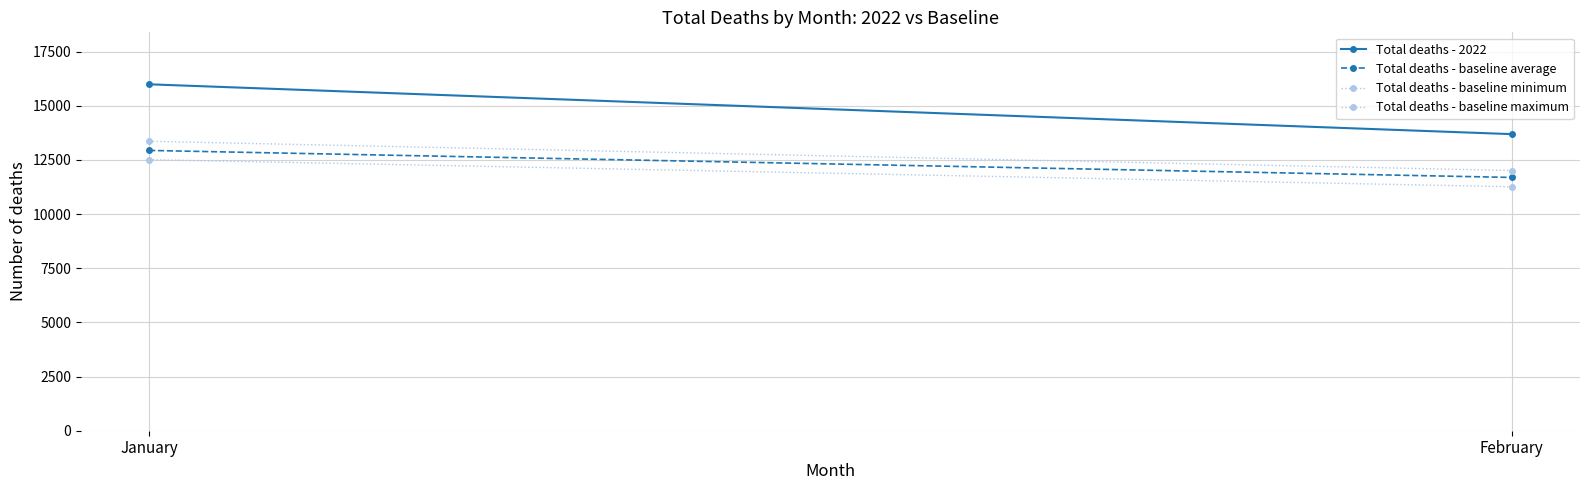

At how many categories does at least one series exceed 12768?

2